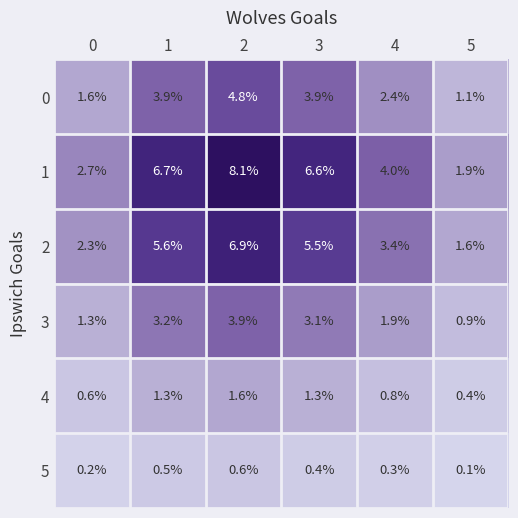

List the labels in order of 1 value, largest first.

2, 1, 3, 4, 0, 5